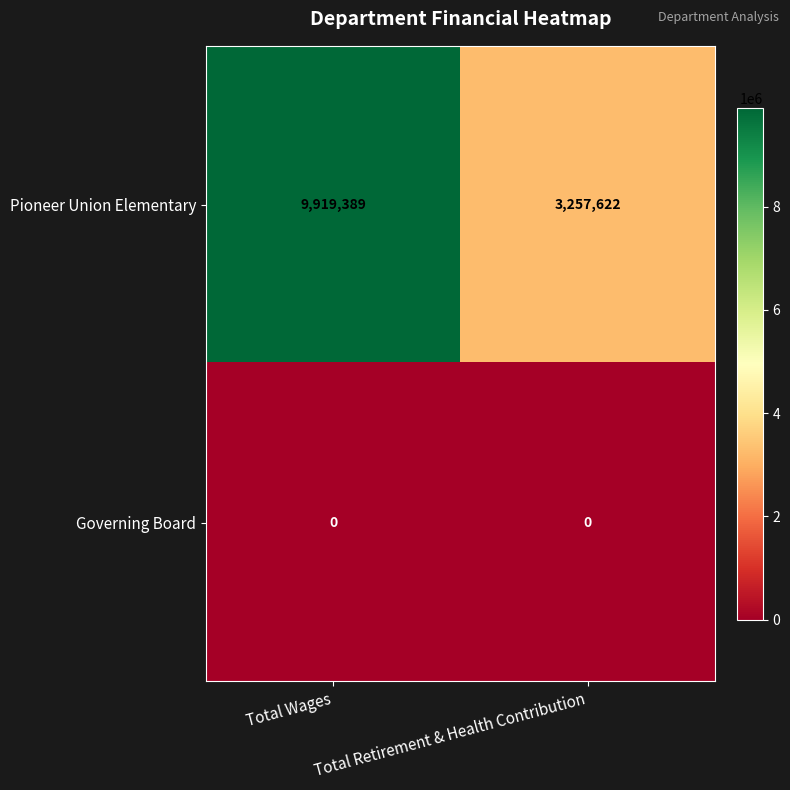

How many distinct data groups are displayed?

2